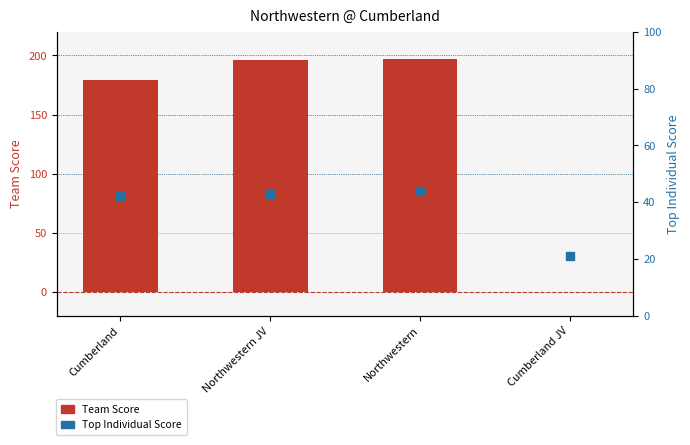

What are all the series names shown in the legend?

Team Score, Top Individual Score